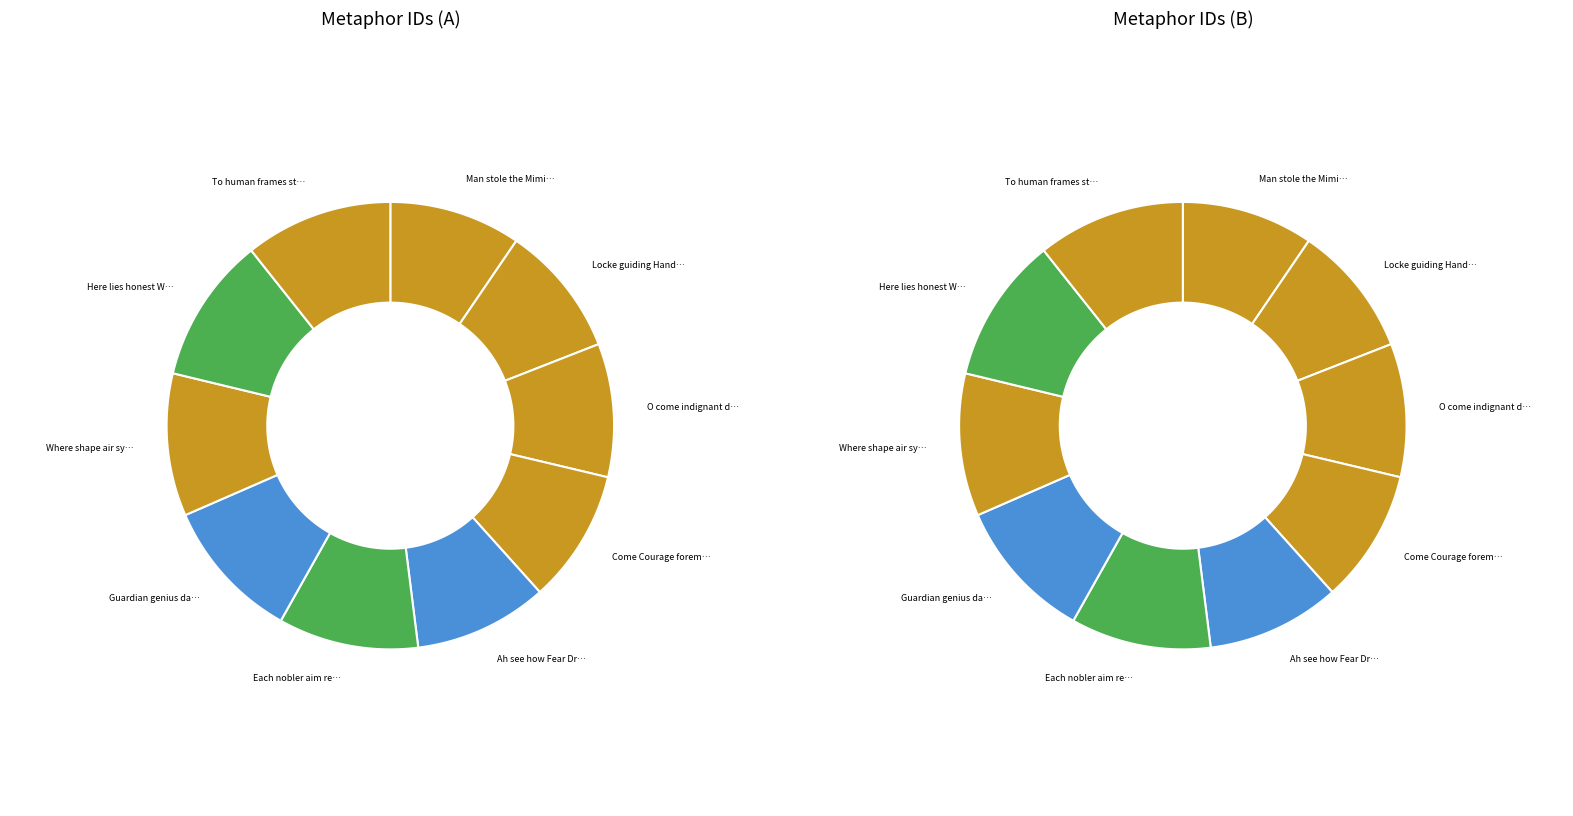

Is there a majority slice in this chart?

No